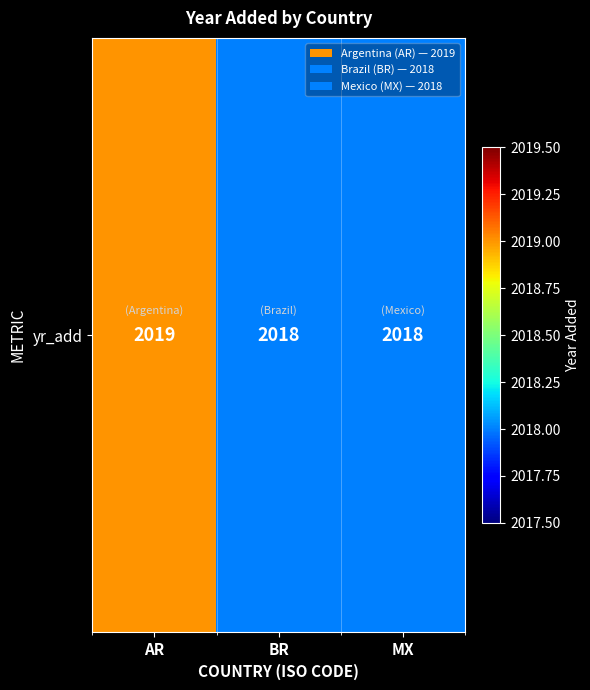

At which label is the value closest to 2018?

BR